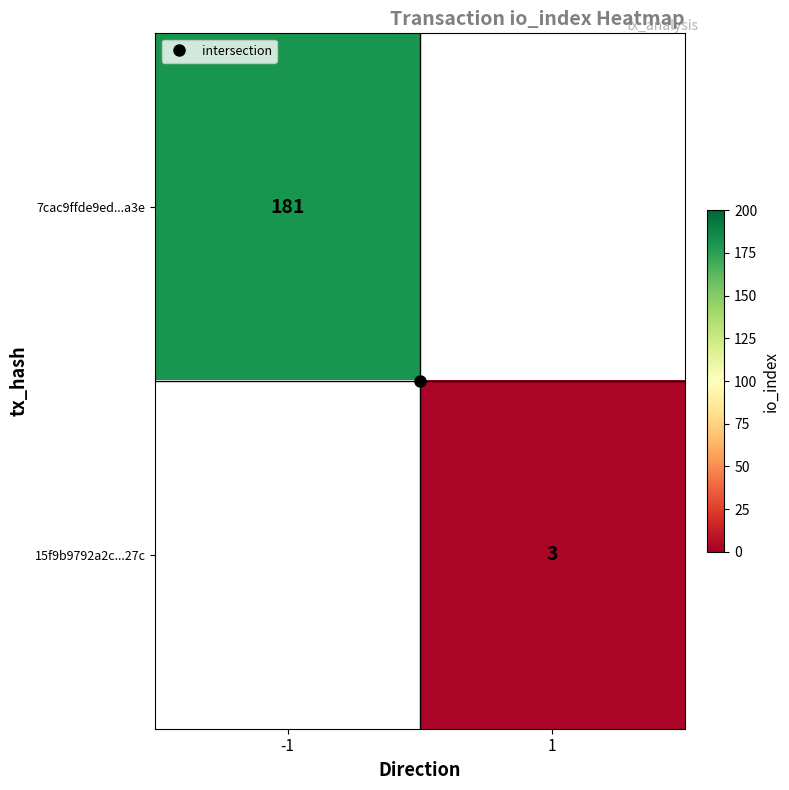

List the labels in order of 15f9b9792a2c...27c value, smallest first.

-1, 1